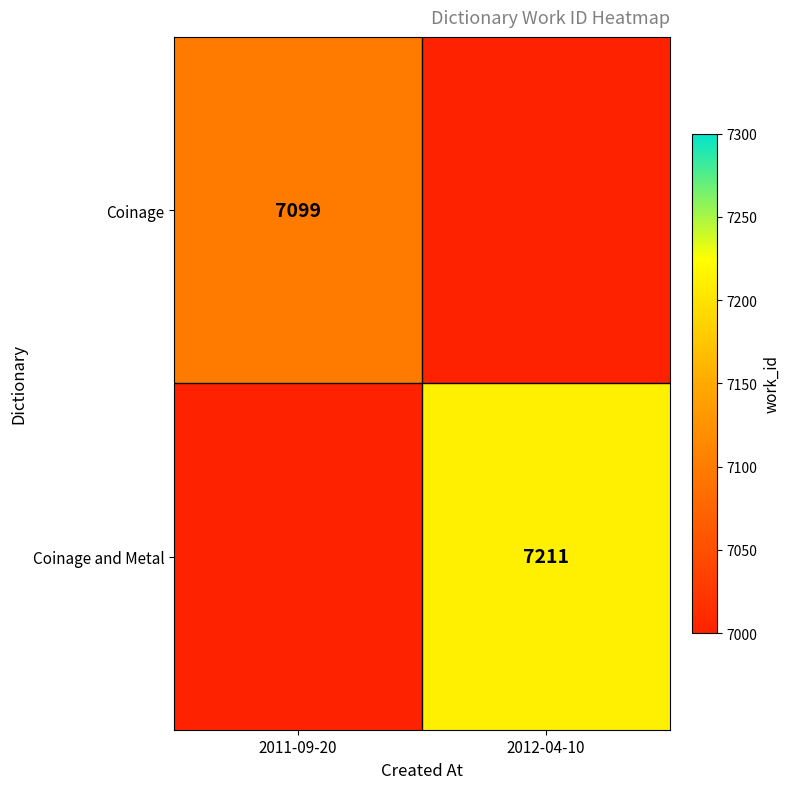

True or false: Coinage has a value of 7099 at 2011-09-20.

True